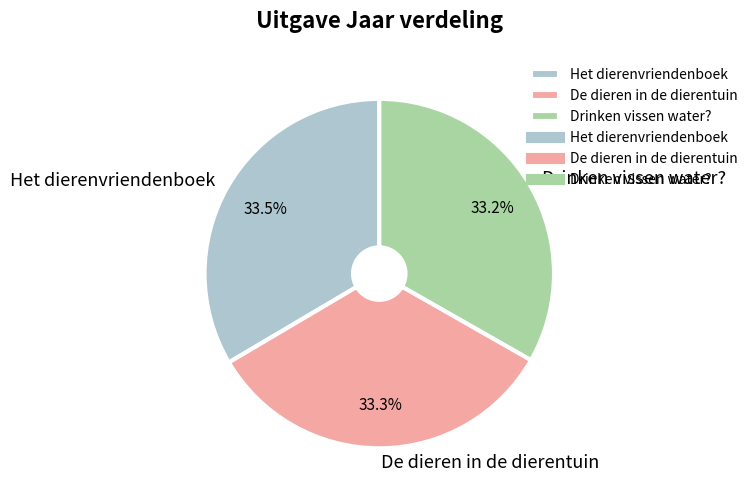

What is the ratio of the value at Drinken vissen water? to the value at Het dierenvriendenboek?

1.0